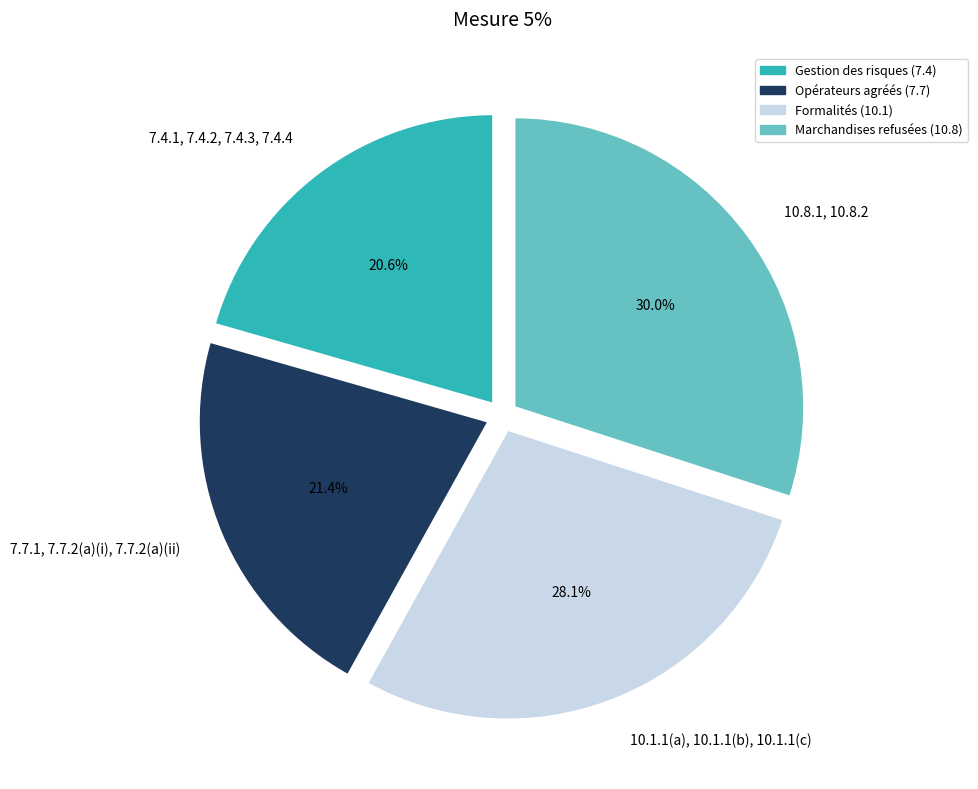

Between 7.7.1, 7.7.2(a)(i), 7.7.2(a)(ii) and 10.8.1, 10.8.2, which is larger?

10.8.1, 10.8.2